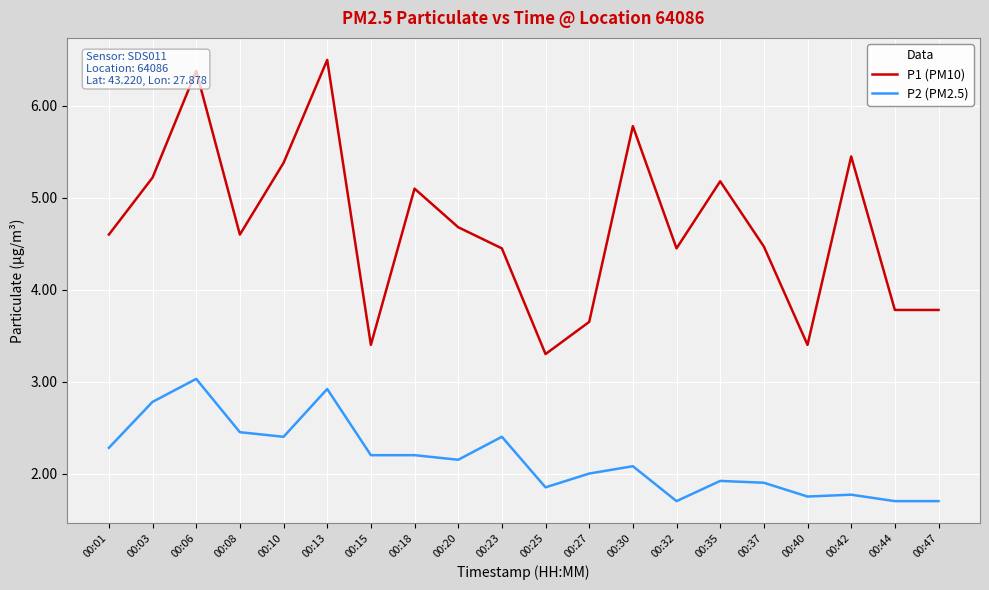

What is the spread (max minus min) of values at 00:20?

2.5